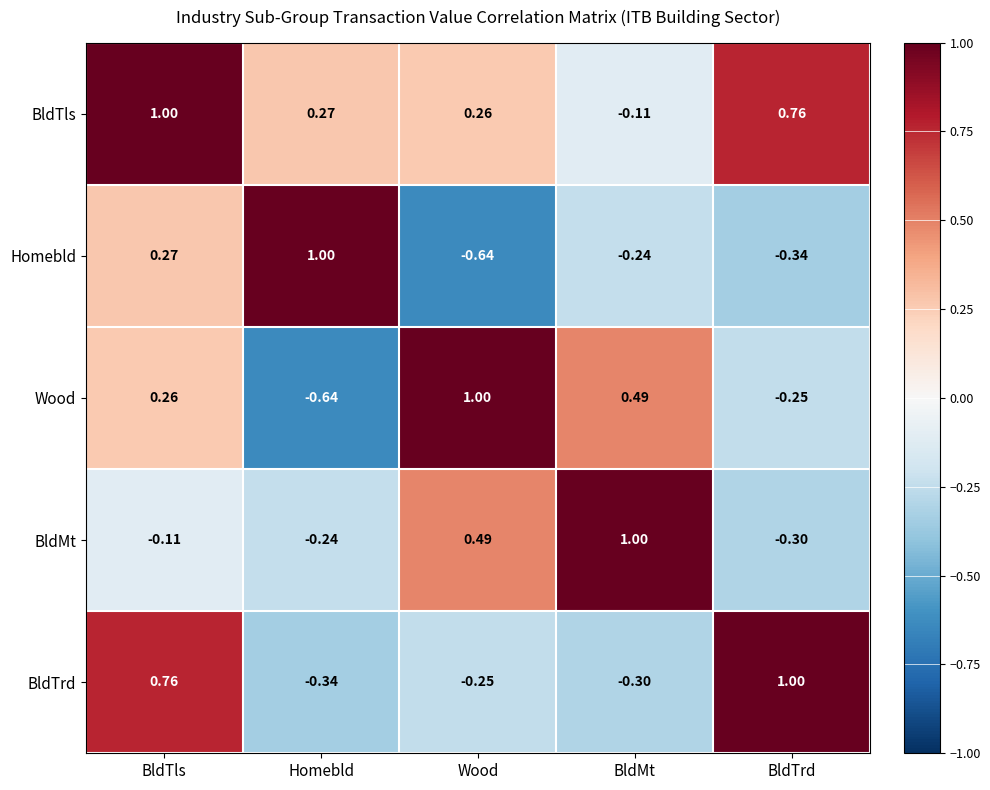

At which label is Homebld closest to 0?

BldMt